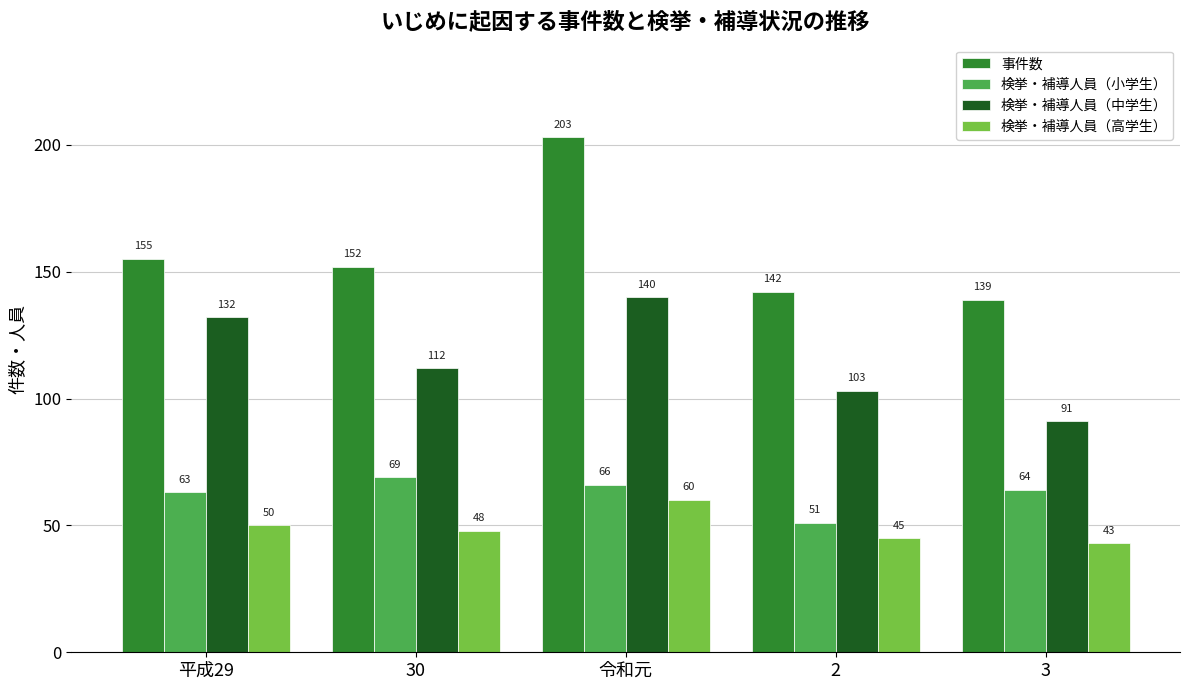

Rank the categories by 検挙・補導人員（小学生） value from lowest to highest.

2, 平成29, 3, 令和元, 30